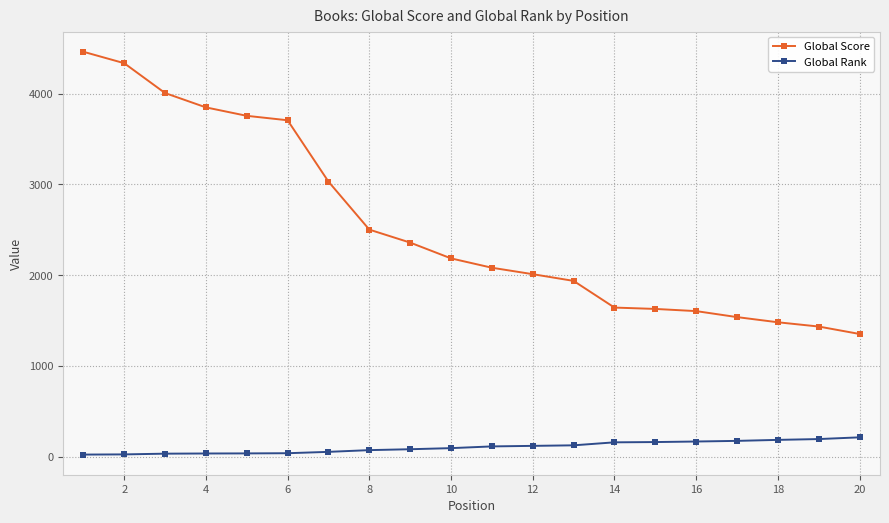

What is the sum of all Global Rank values?

2100